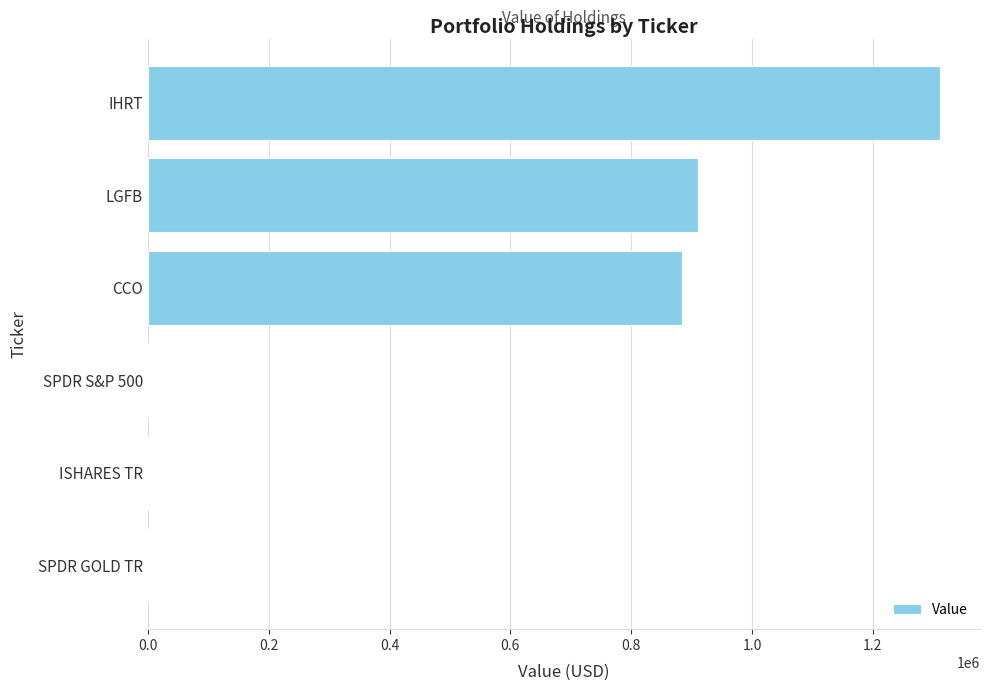

What is the sum of all values?

3107000